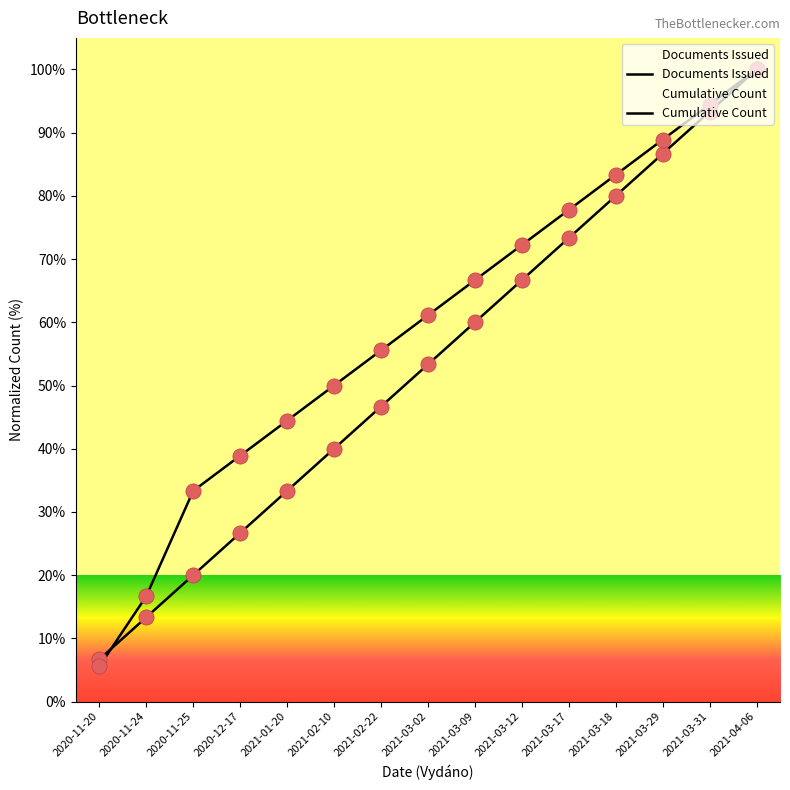

Which series reaches the maximum Y coordinate?

Documents Issued